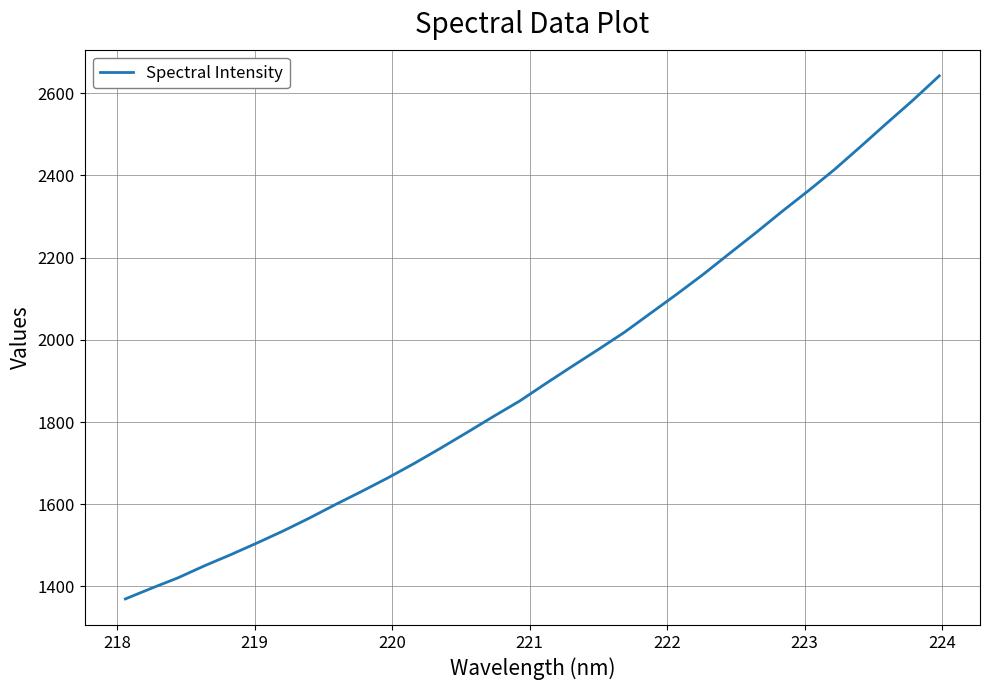

What is the greatest value displayed?

2642.2